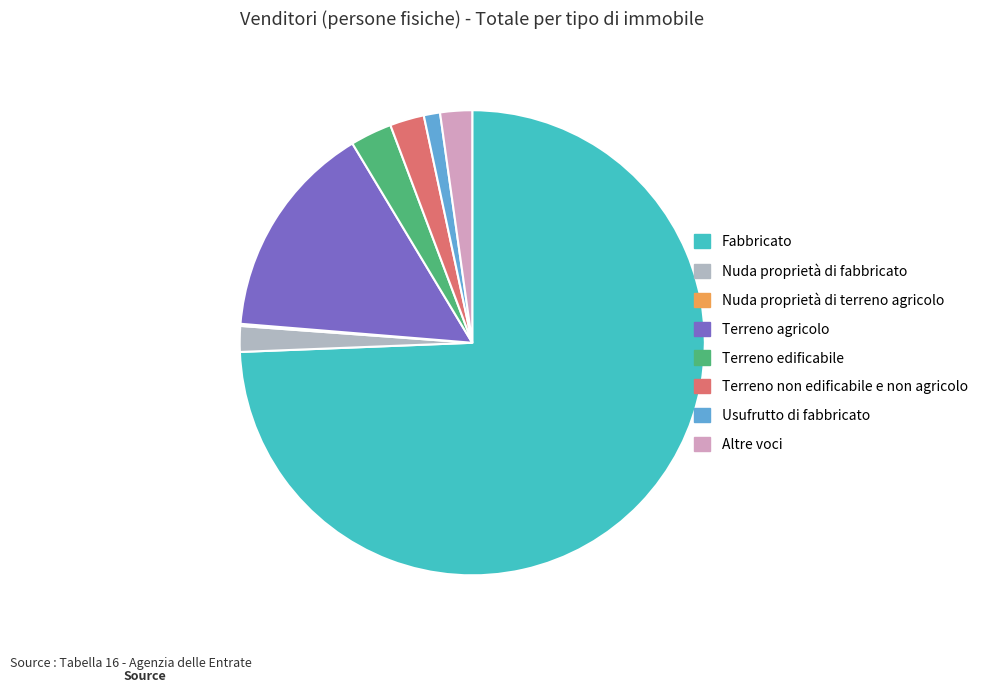

The Terreno edificabile slice represents 17% of the pie. True or false?

False